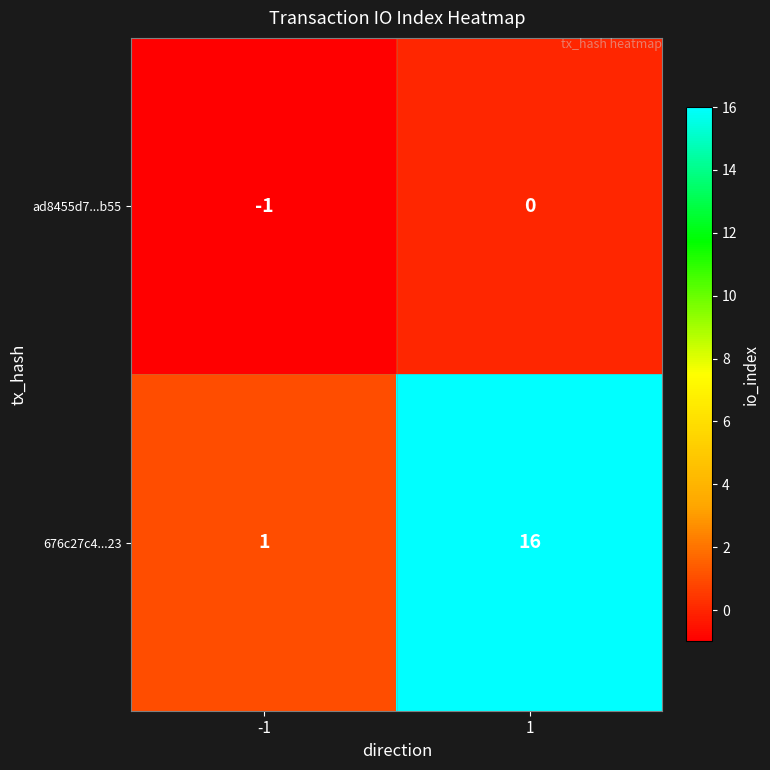

List the series in order of their peak value, highest first.

676c27c4...23, ad8455d7...b55